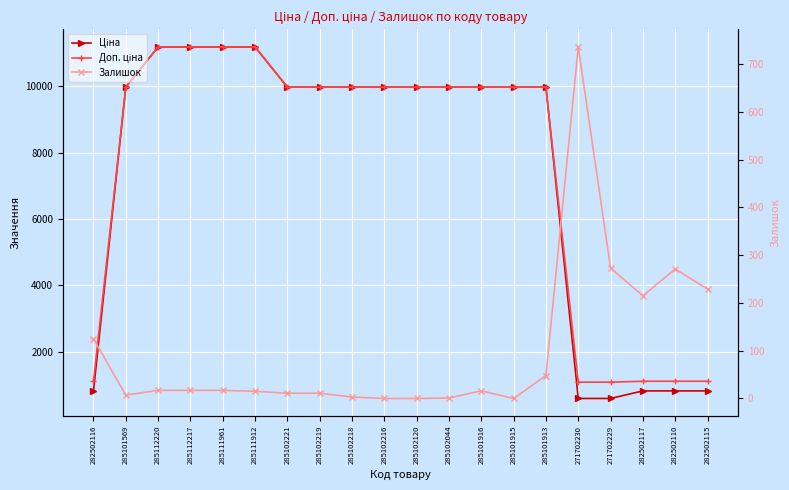

True or false: Залишок and Ціна intersect in this chart.

True